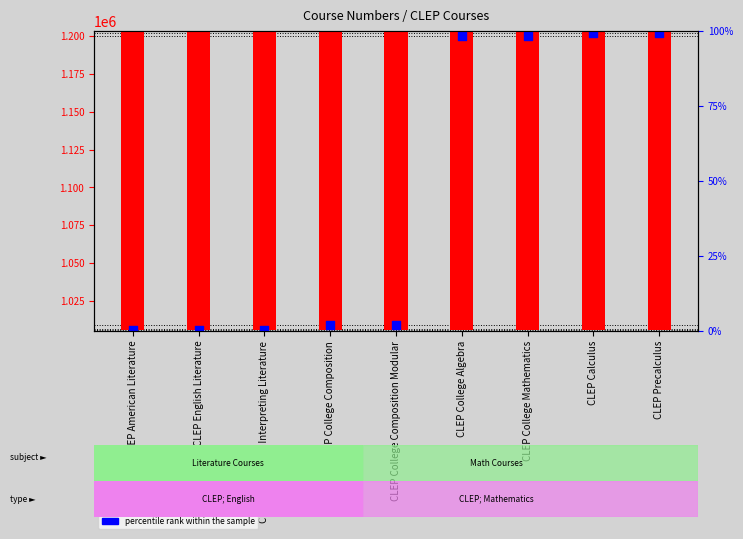

Which series contains the highest Y value?

Course Number